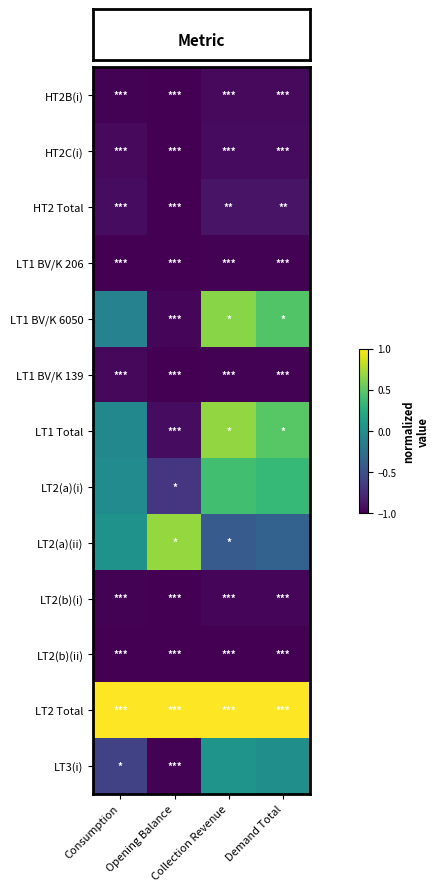

At which category is the sum across all series the highest?

Collection Revenue